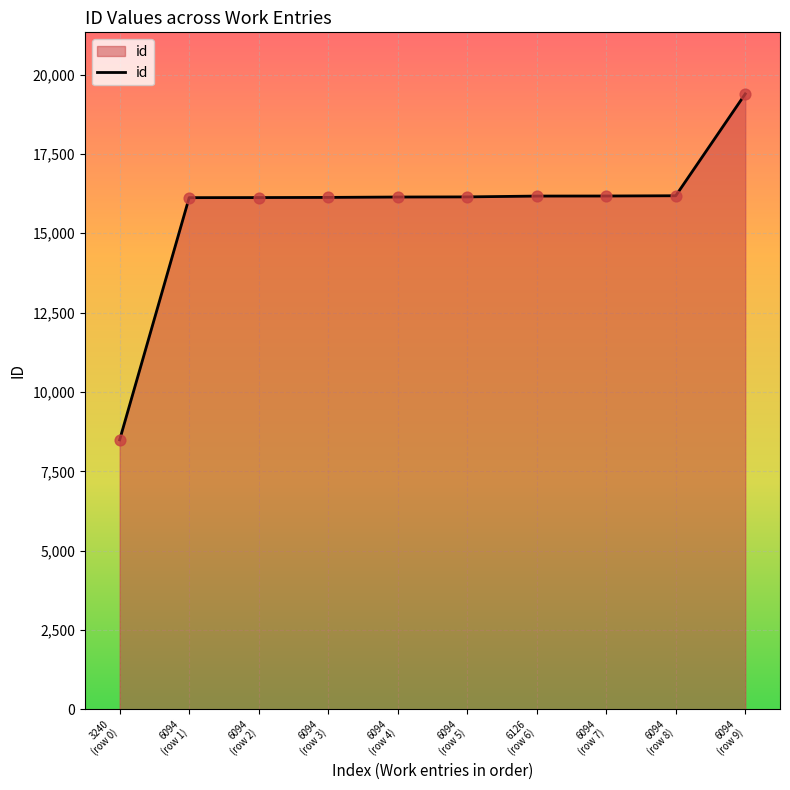

What is the change in value from 6094
(row 3) to 6094
(row 9)?

+3261